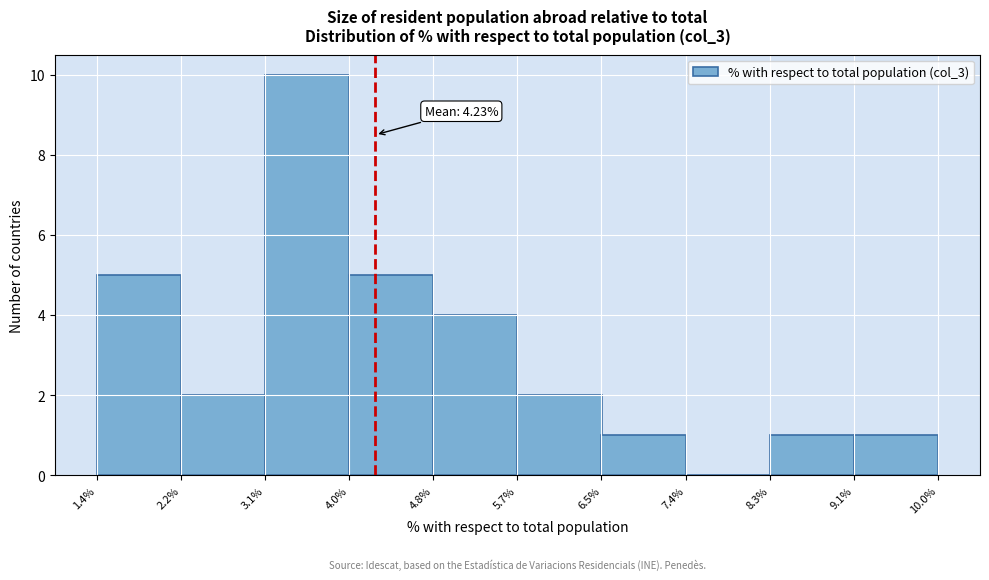

Which range on the x-axis has the tallest bar?

3.1% to 4.0%